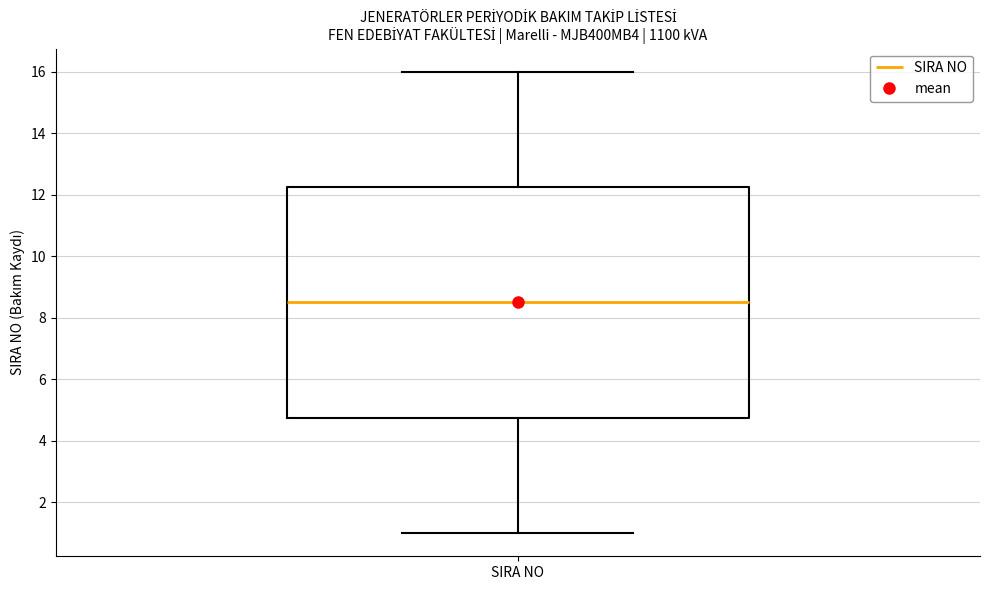

Where is the lower edge of the box for SIRA NO on the y-axis? The values are not printed on the chart, so give them approximately, as read against the axis.

4.8